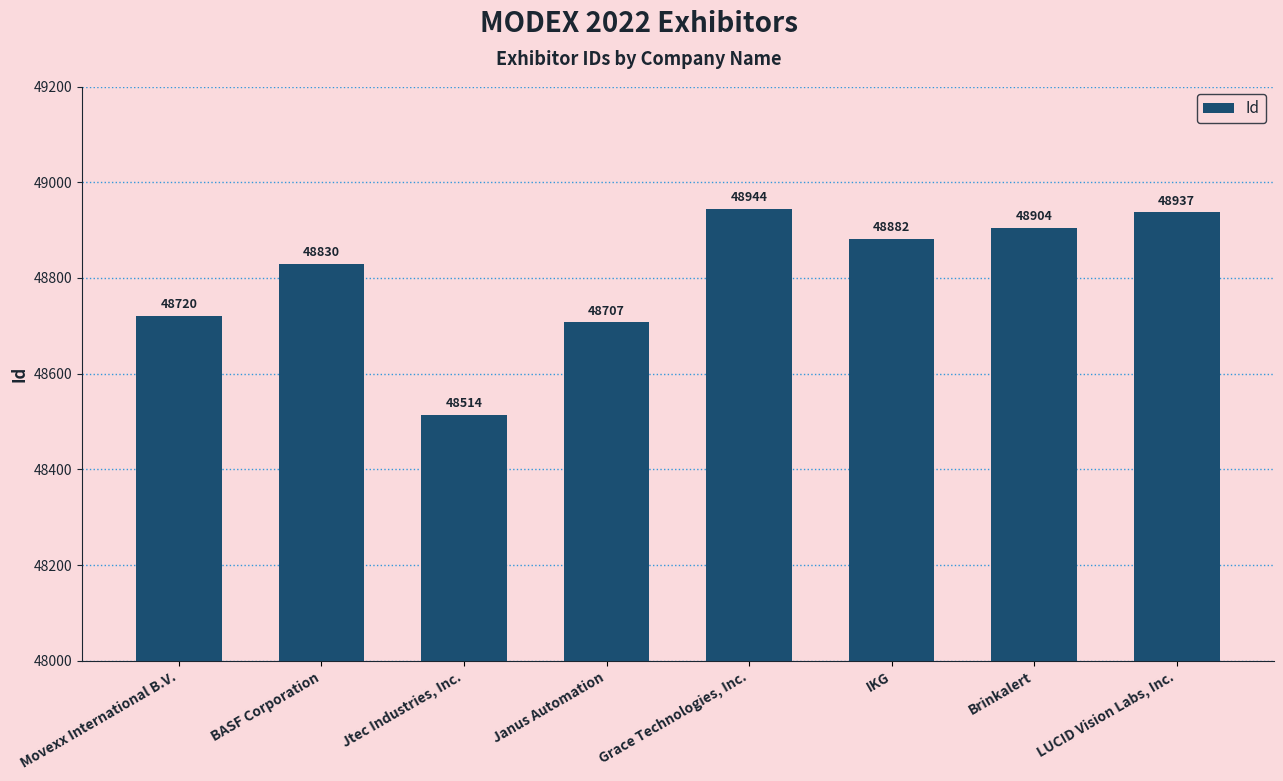

Which label corresponds to the largest value in the chart?

Grace Technologies, Inc.